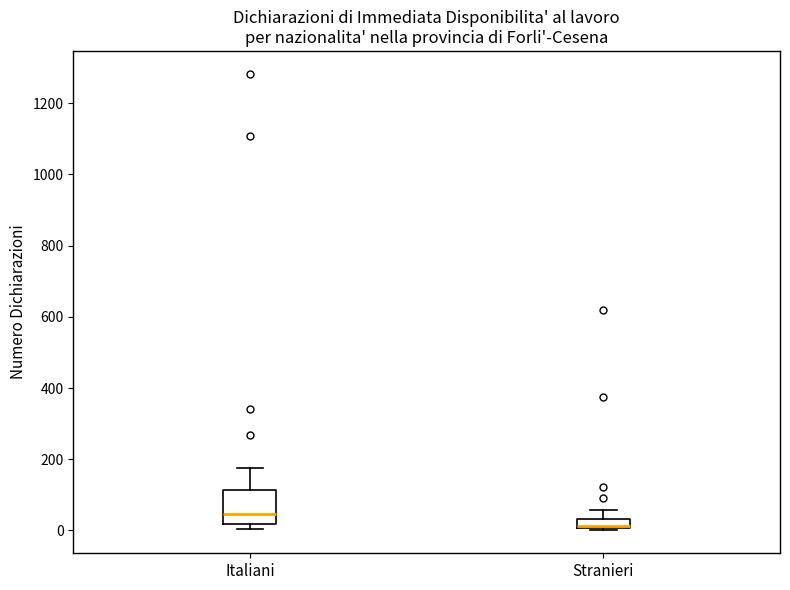

Which box's median line is the highest?

Italiani